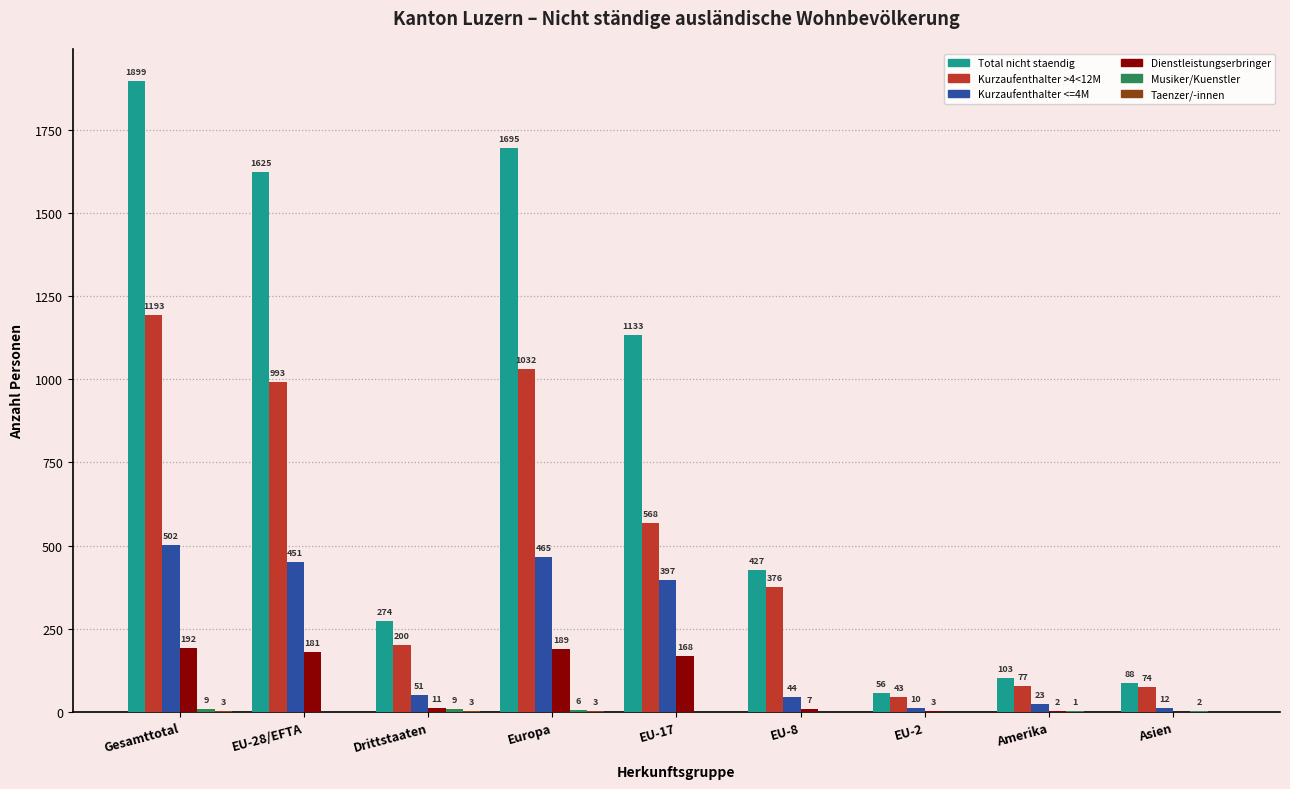

What is the sum of the Kurzaufenthalter <=4M values at Gesamttotal and EU-28/EFTA?

953